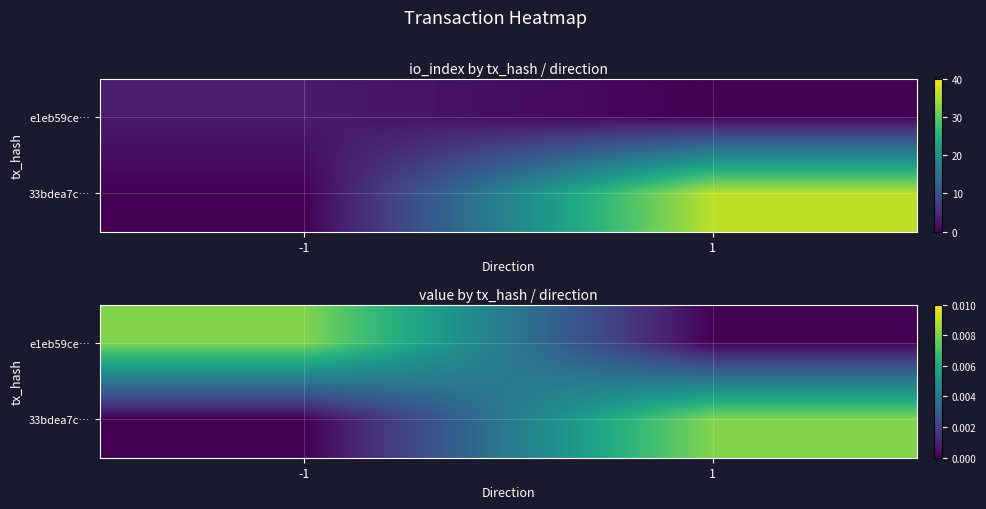

True or false: 33bdea7c… has a value of 0.0 at -1.

True